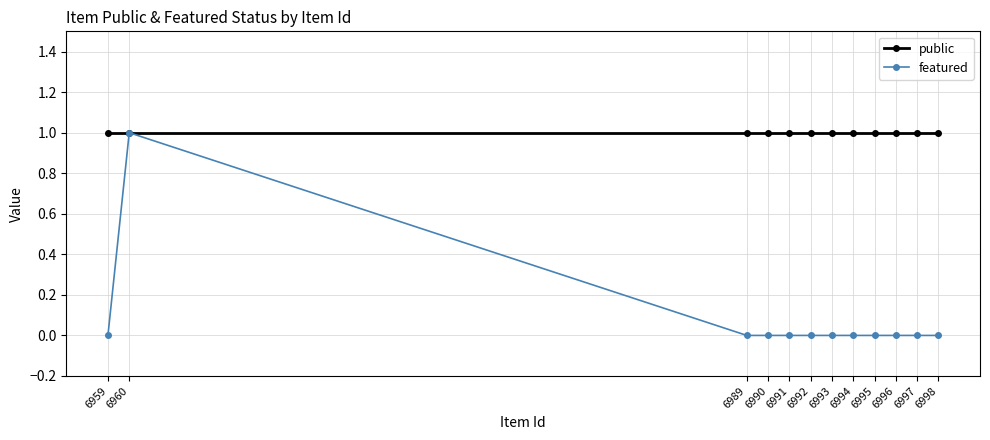

What is the maximum value for public?

1